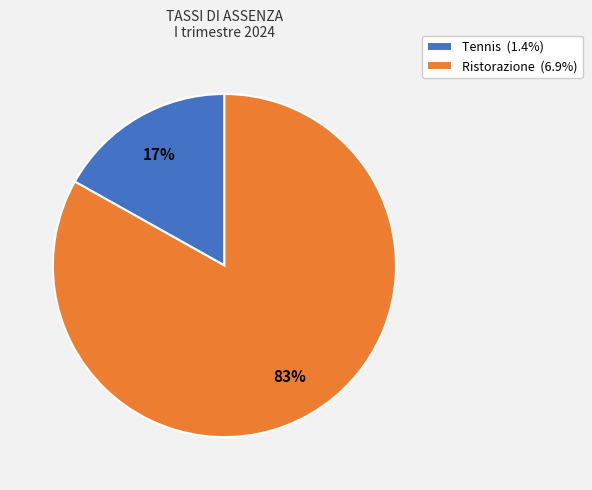

To the nearest percent, what percentage of the pie is Tennis?

17%